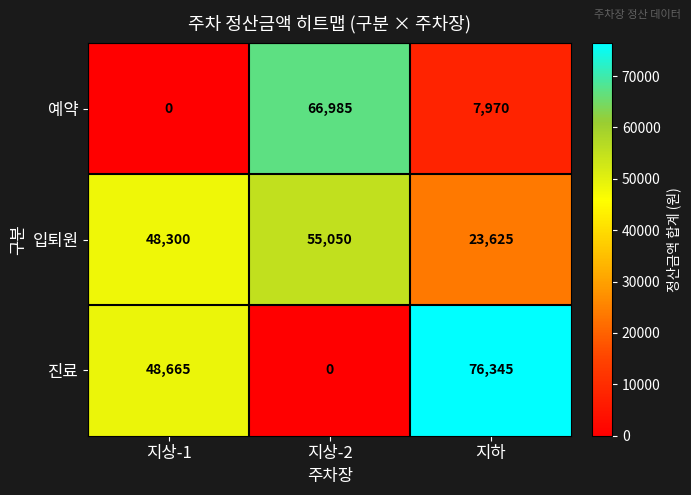

What is the difference between the highest and lowest values at 지상-1?

48665